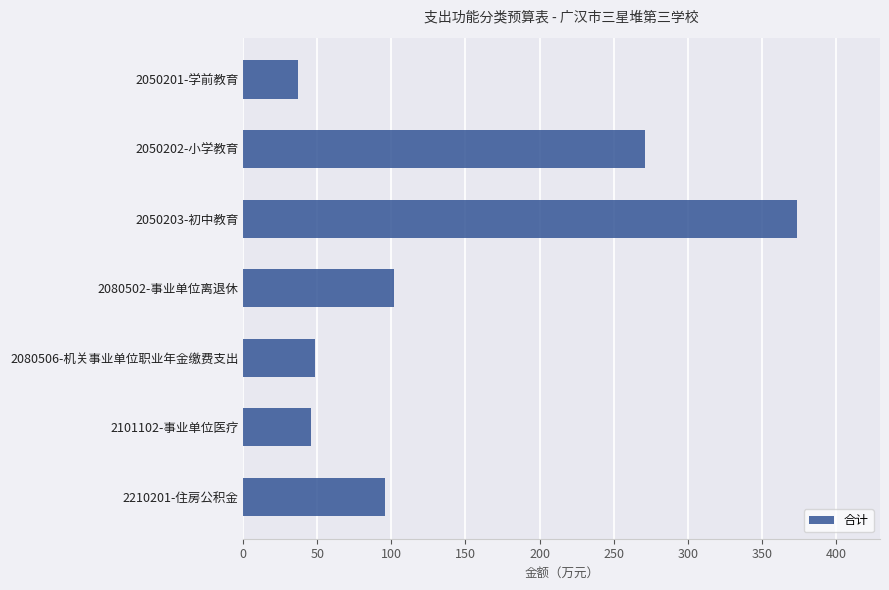

What is the smallest value displayed?

36.8